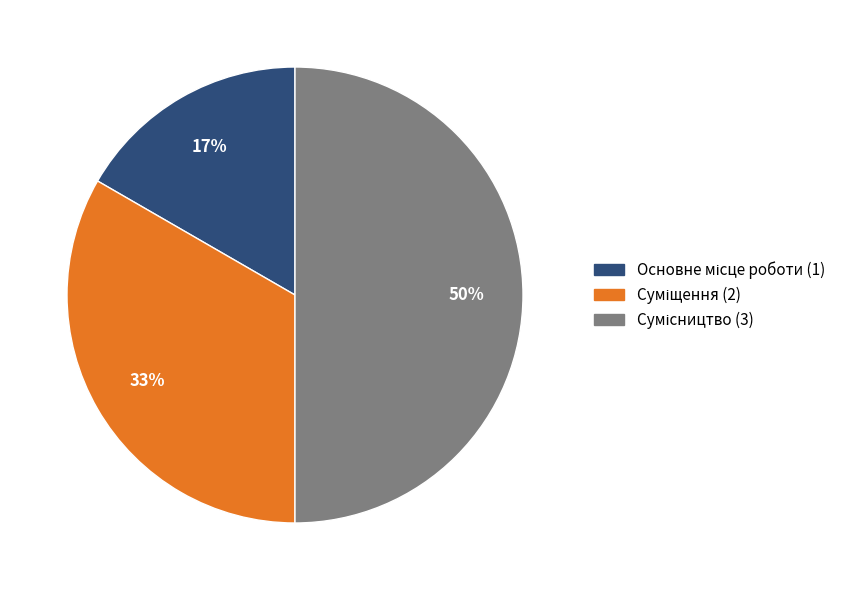

To the nearest percent, what is the average slice percentage?

33%